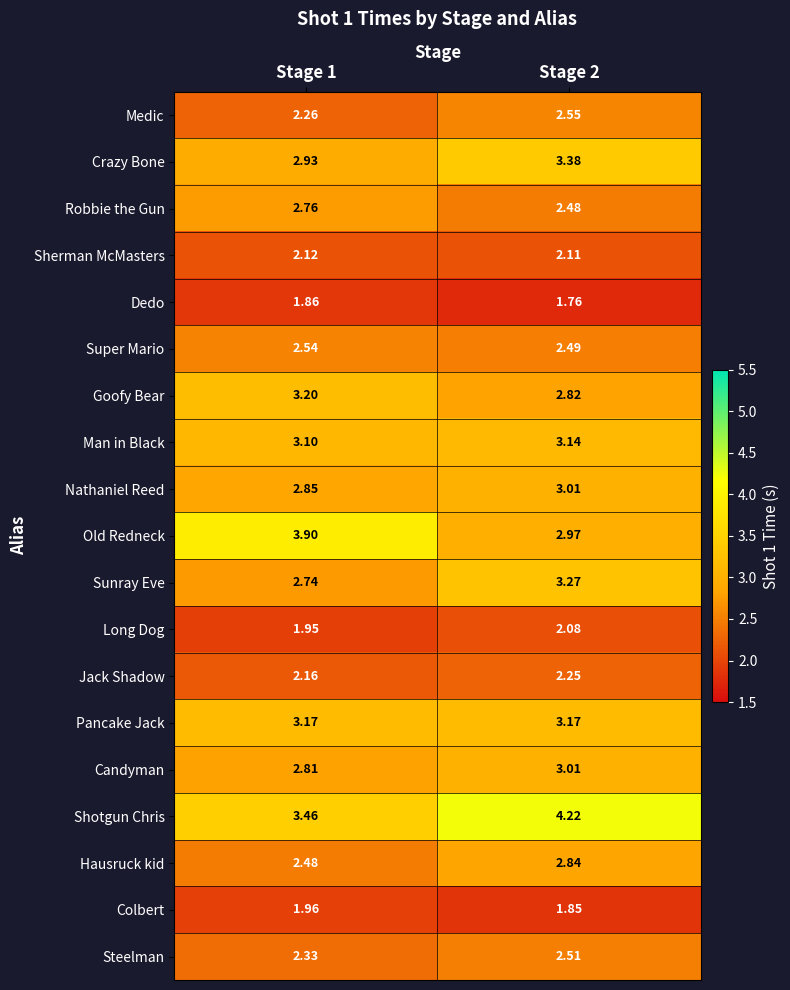

Which series has the largest total across all categories?

Shotgun Chris